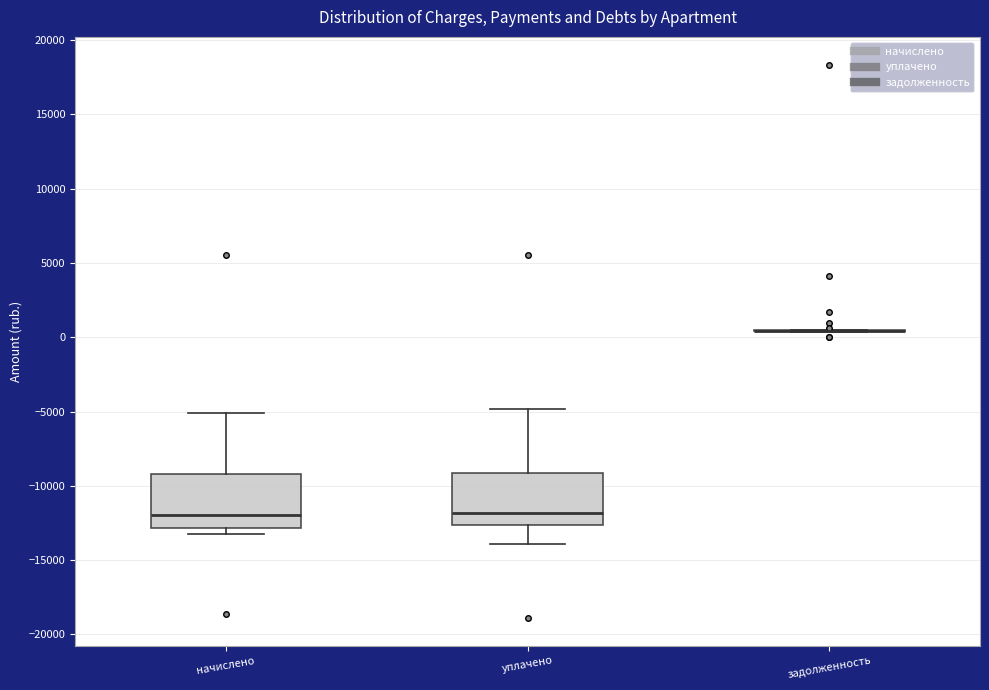

Where does the lower whisker of the box for уплачено end on the y-axis? The values are not printed on the chart, so give them approximately, as read against the axis.

-14000